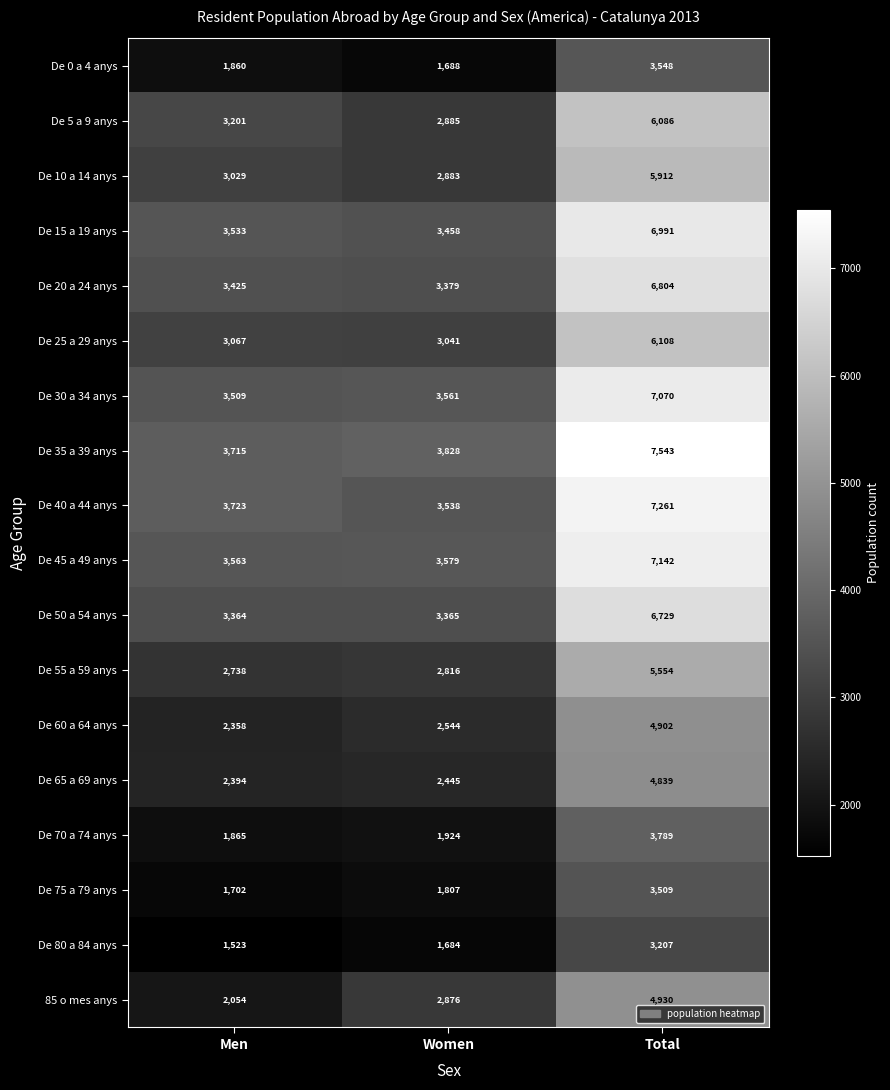

At how many categories does at least one series exceed 2676?

3